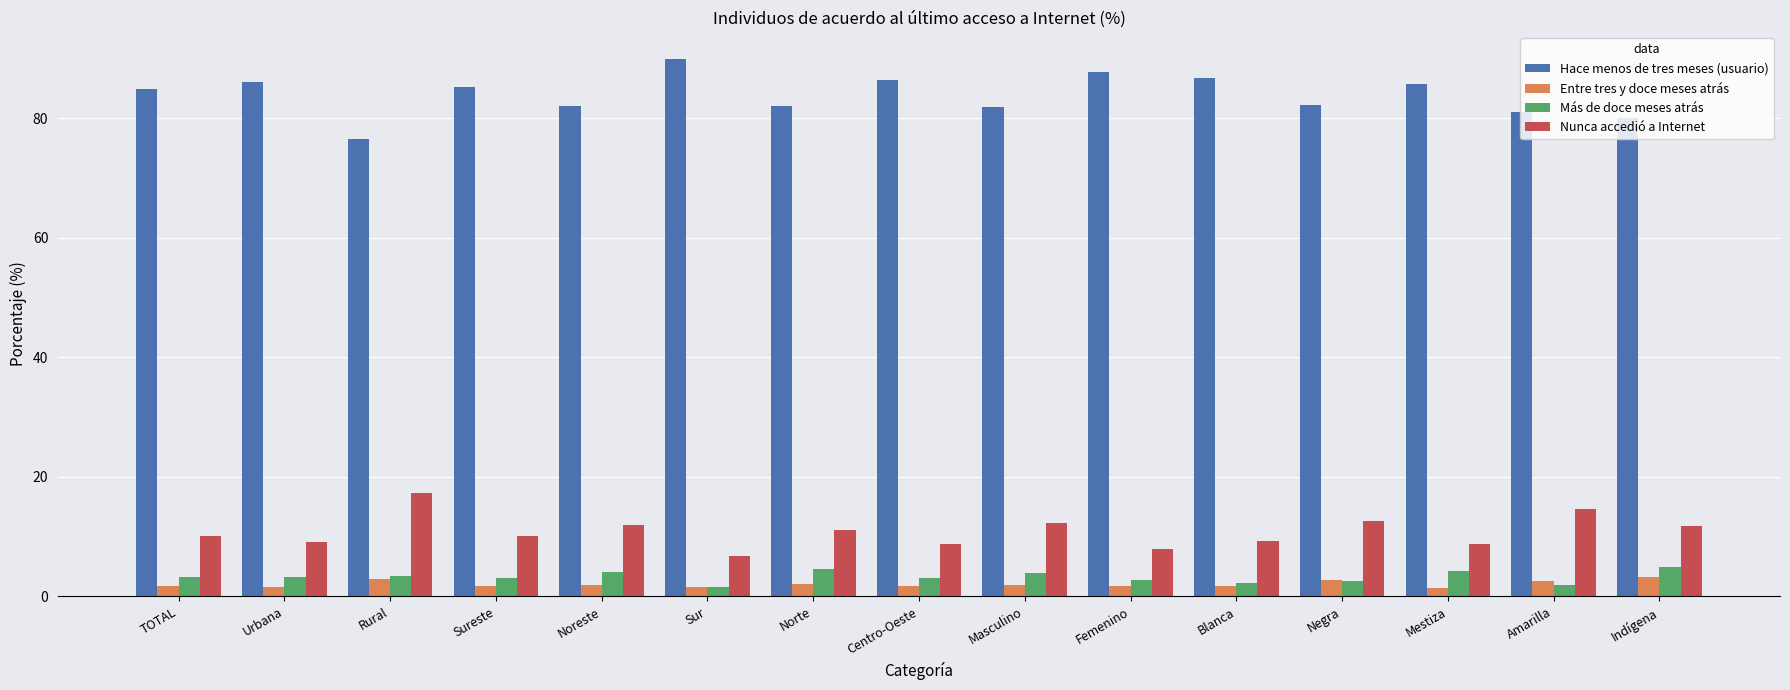

At how many categories does at least one series exceed 30?

15